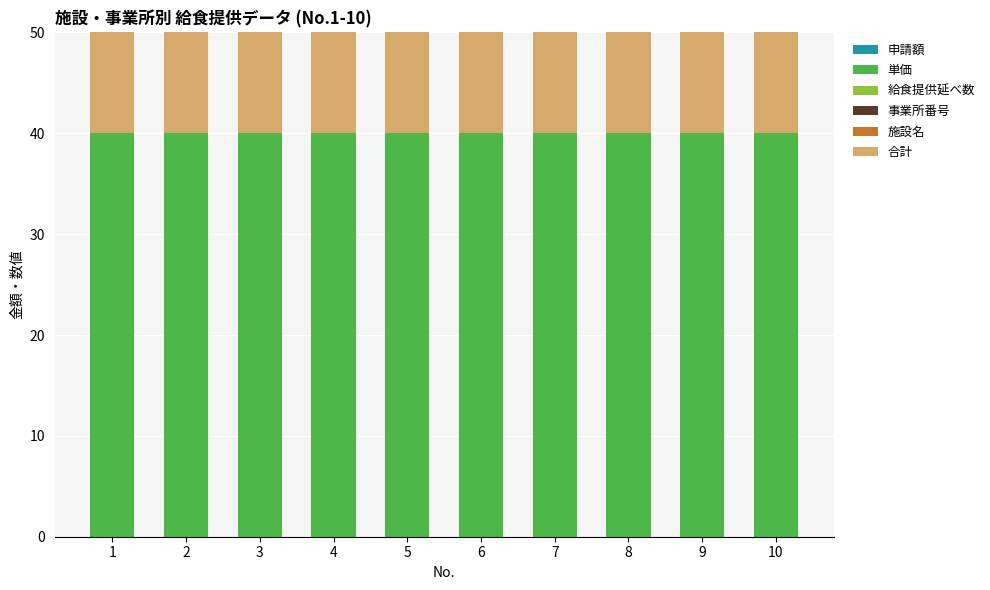

How many groups of bars are there?

10